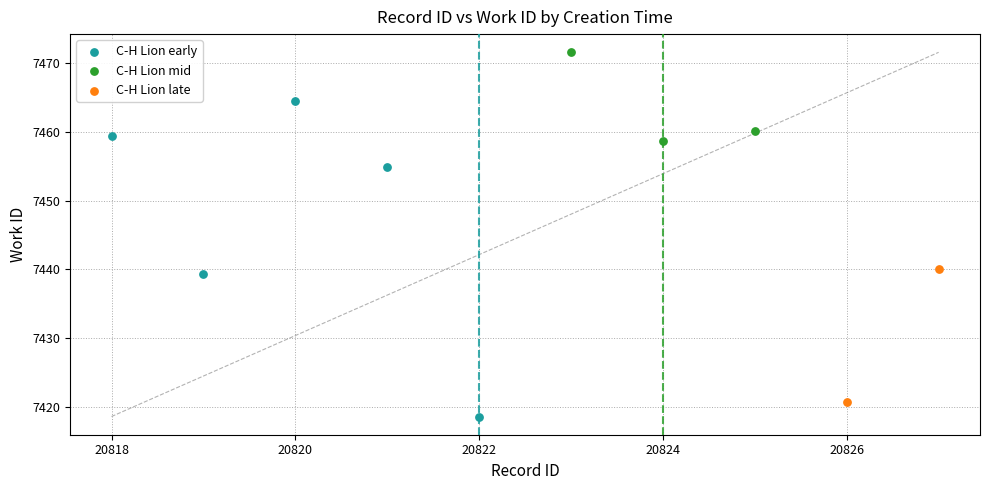

Which series contains the lowest Y value?

C-H Lion early